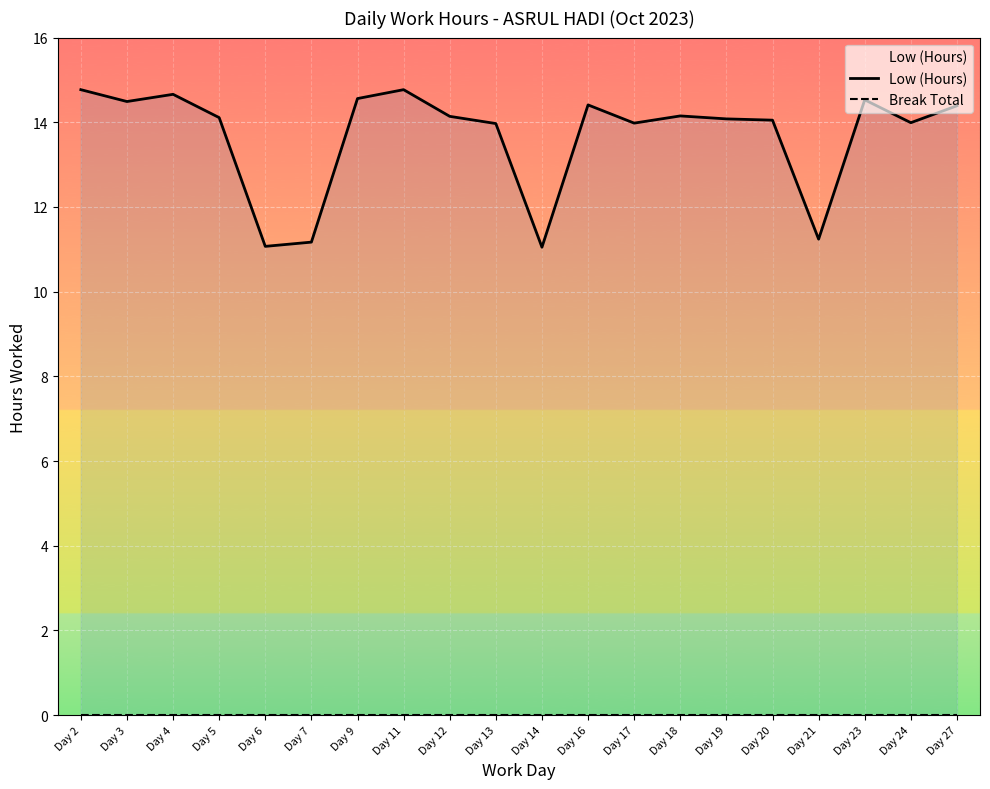

Rank the series by their average value, from lowest to highest.

Break Total, Low (Hours)